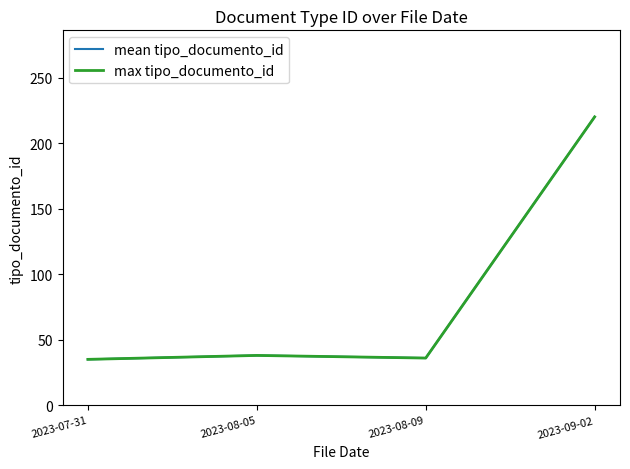

Does the chart have visible grid lines?

No